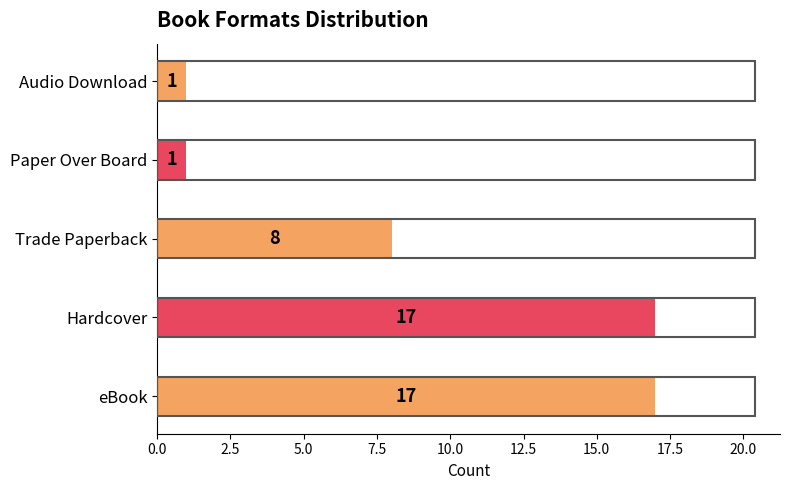

How many distinct data groups are displayed?

1